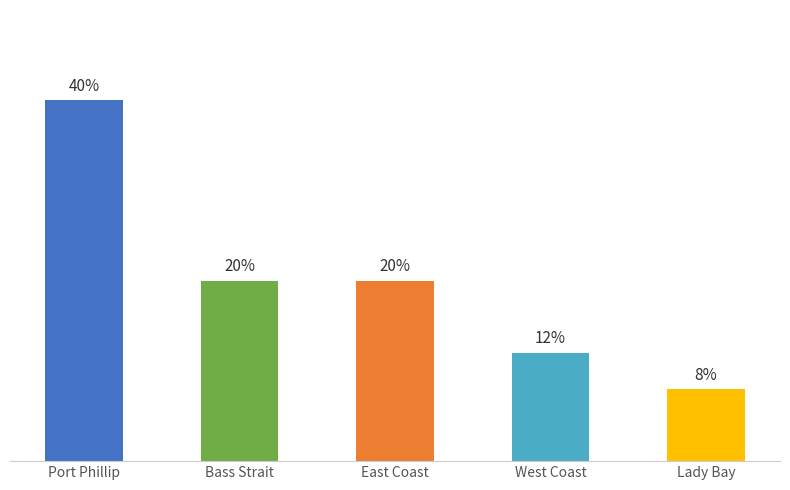

What is the label of the 4th bar from the right?

Bass Strait